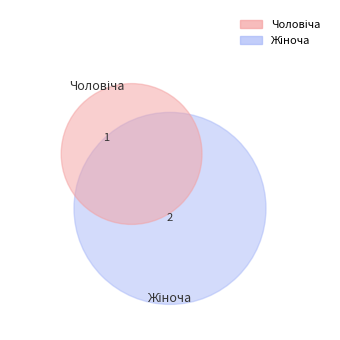

To the nearest percent, what is the difference between the Чоловіча and Жіноча slice percentages?

33%